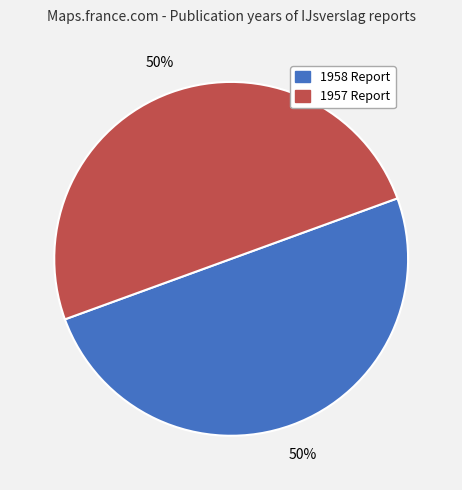

Count the number of slices in the pie.

2